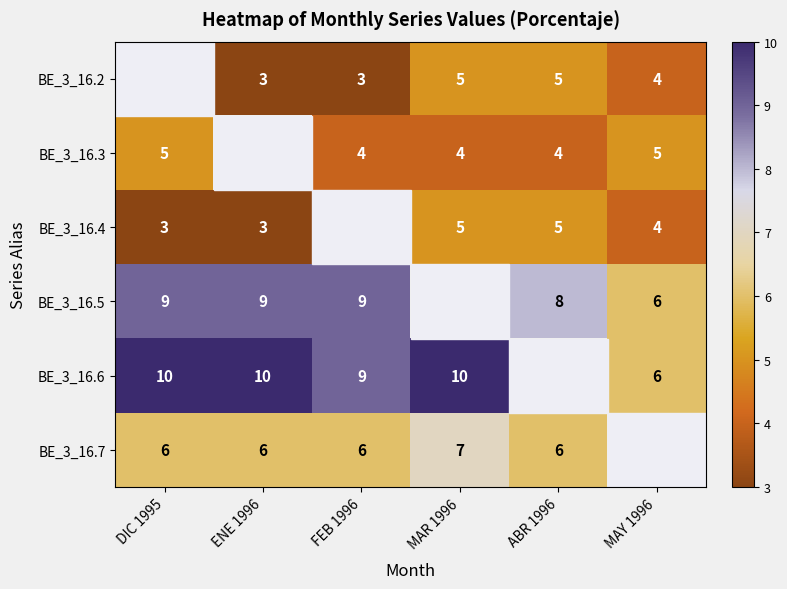

What is the sum of the BE_3_16.5 values at ENE 1996 and ABR 1996?

17